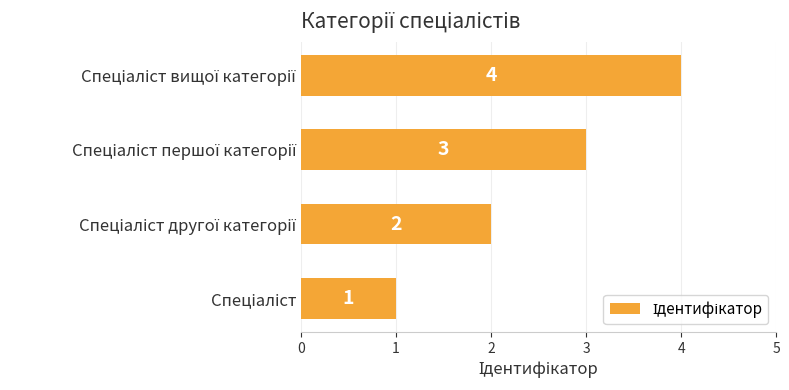

What is the maximum value shown in the chart?

4